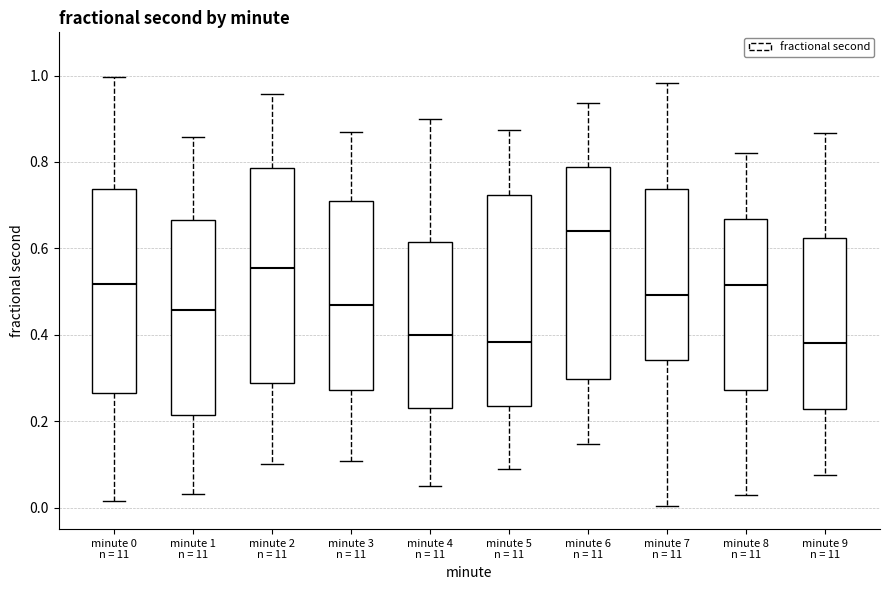

Where does the median line of the box for minute 6 n = 11 sit on the y-axis? The values are not printed on the chart, so give them approximately, as read against the axis.

0.64